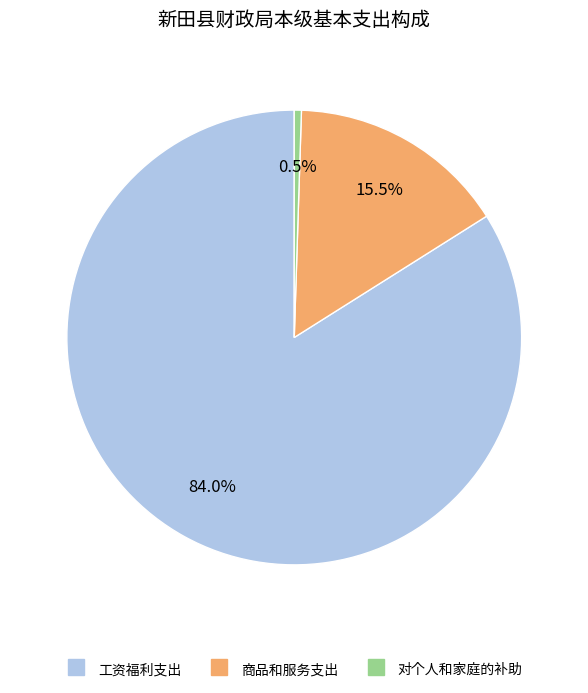

Combined, do 工资福利支出 and 商品和服务支出 account for over 50%?

Yes